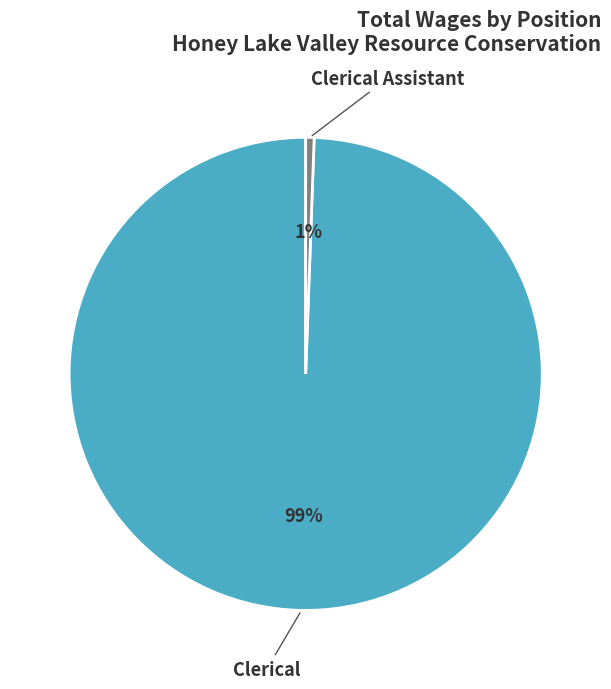

How many segments does this pie chart have?

2